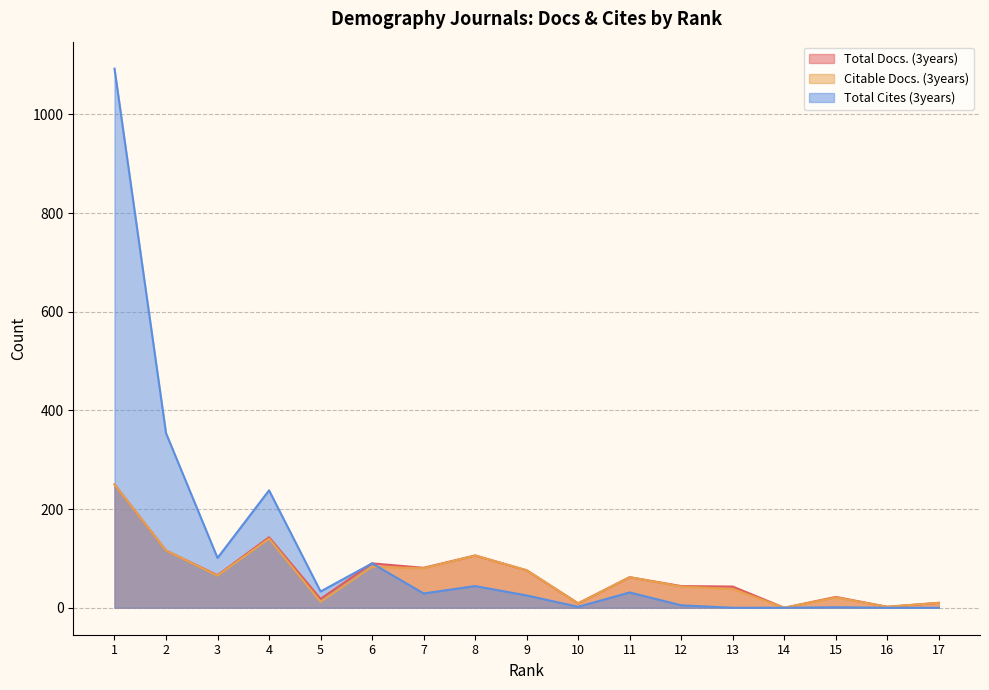

Reading left to right, what are all the values shown in this chart?

Total Docs. (3years): 1=250	2=116	3=66	4=143	5=18	6=90	7=81	8=106	9=76	10=9	11=62	12=44	13=43	14=0	15=22	16=2	17=10
Citable Docs. (3years): 1=250	2=116	3=65	4=140	5=12	6=83	7=80	8=106	9=76	10=9	11=62	12=43	13=38	14=0	15=21	16=2	17=10
Total Cites (3years): 1=1093	2=354	3=101	4=238	5=33	6=90	7=29	8=44	9=25	10=2	11=31	12=5	13=0	14=0	15=1	16=0	17=0